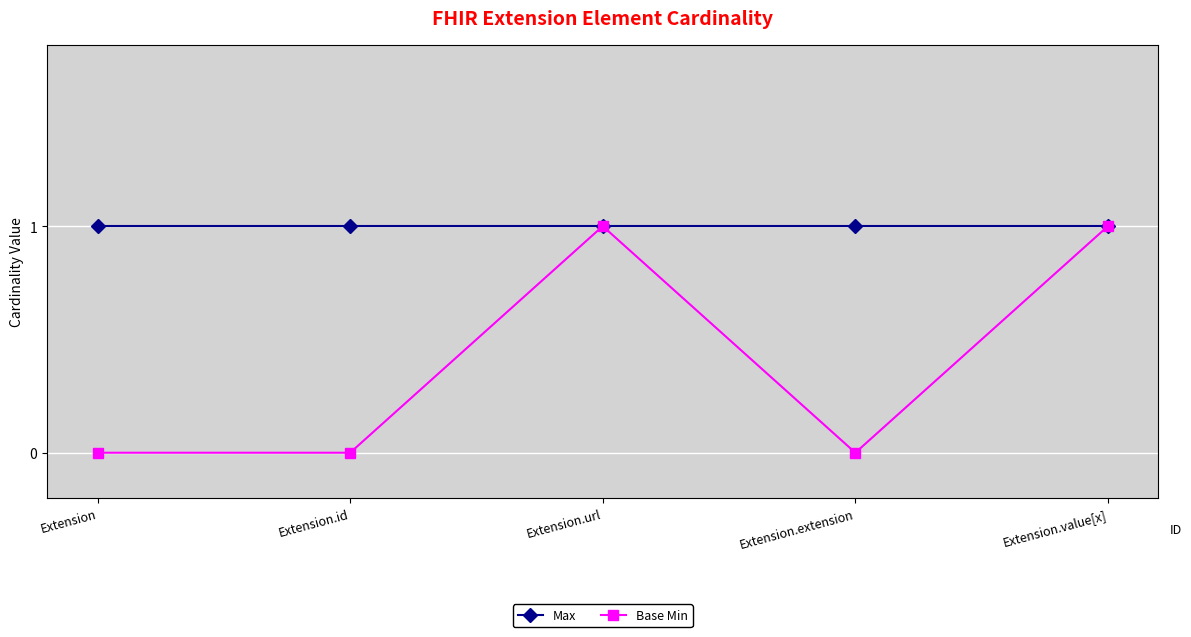

How many lines are shown in the chart?

2